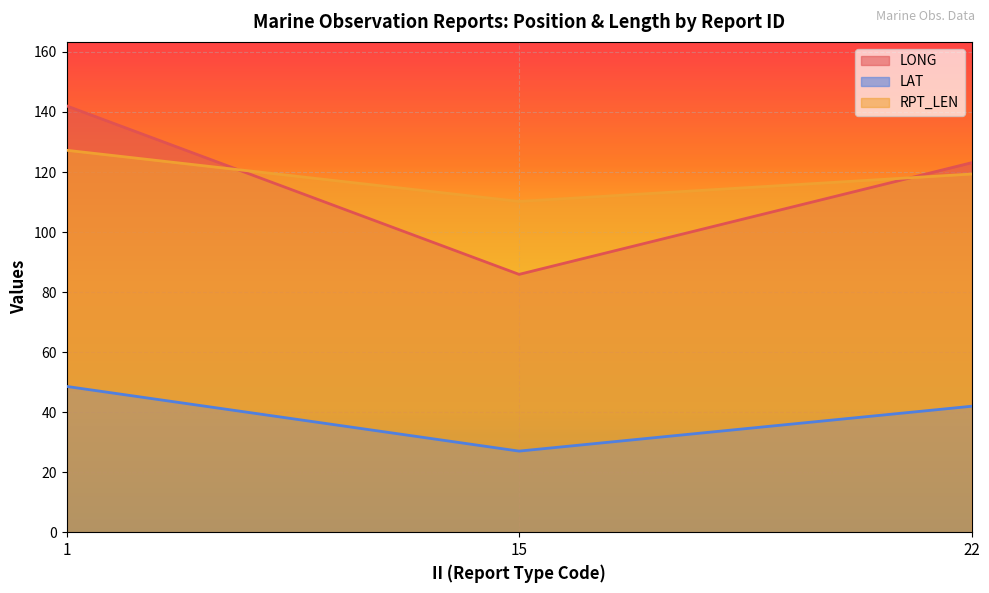

What is the total value across all series at 22?

284.4